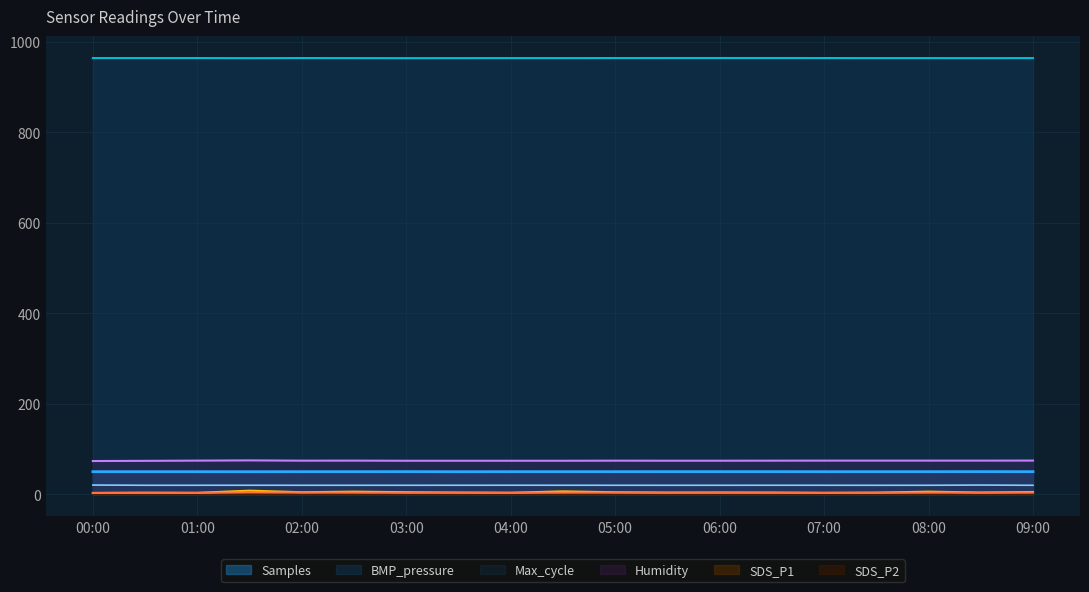

What is the value of the Humidity point at the 11th from the left?

74.6